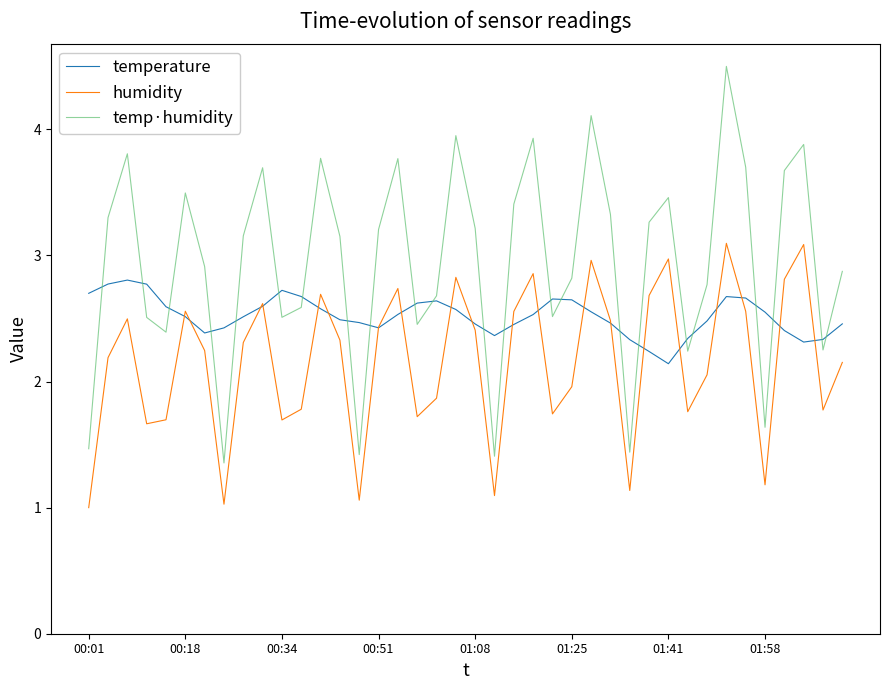

True or false: temp·humidity and humidity cross at least once.

False